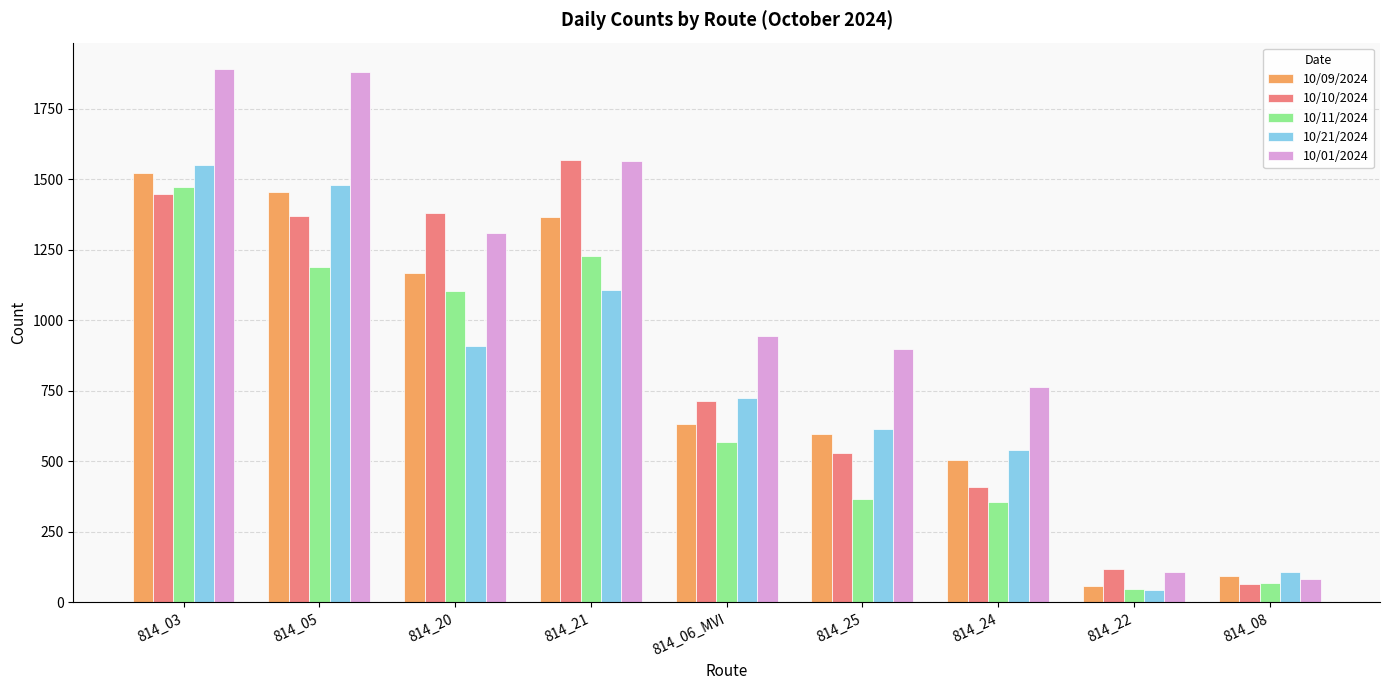

What are all the series names shown in the legend?

10/09/2024, 10/10/2024, 10/11/2024, 10/21/2024, 10/01/2024